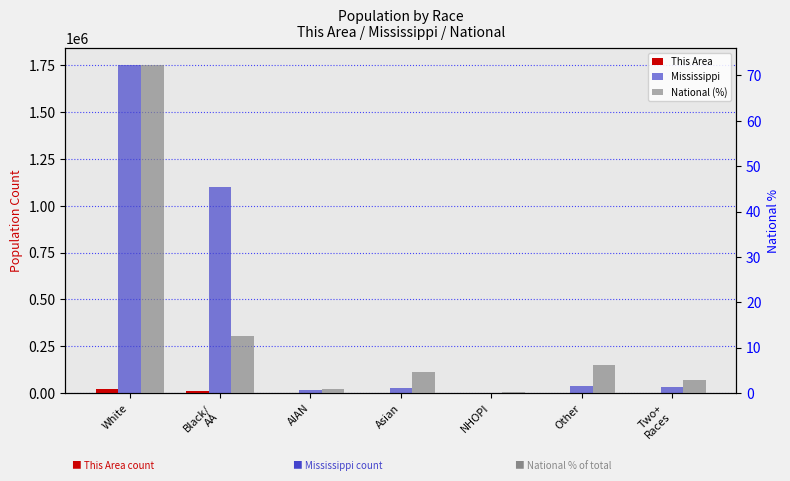

What is the sum of the National (%) values at White and AIAN?

73.4